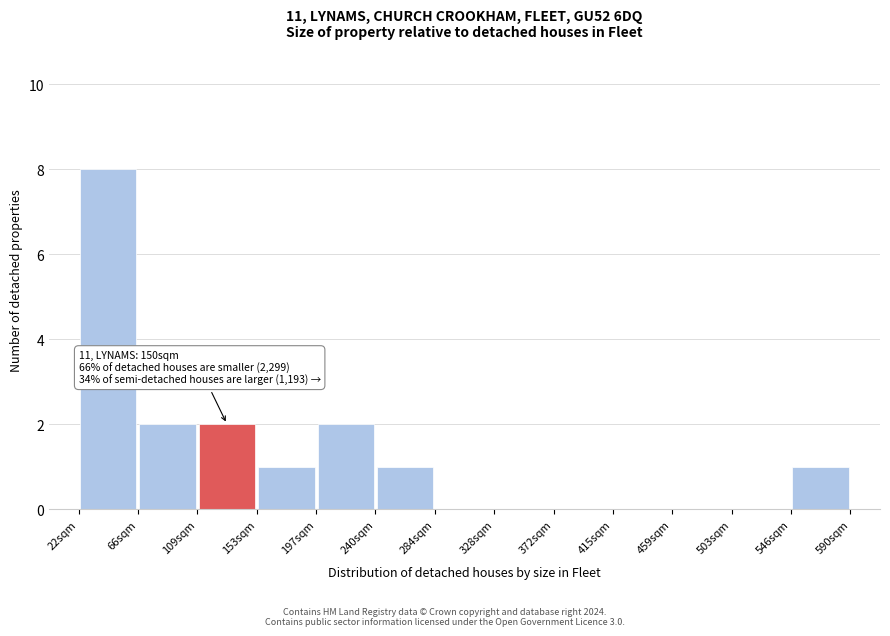

Which range on the x-axis has the tallest bar?

20 to 65